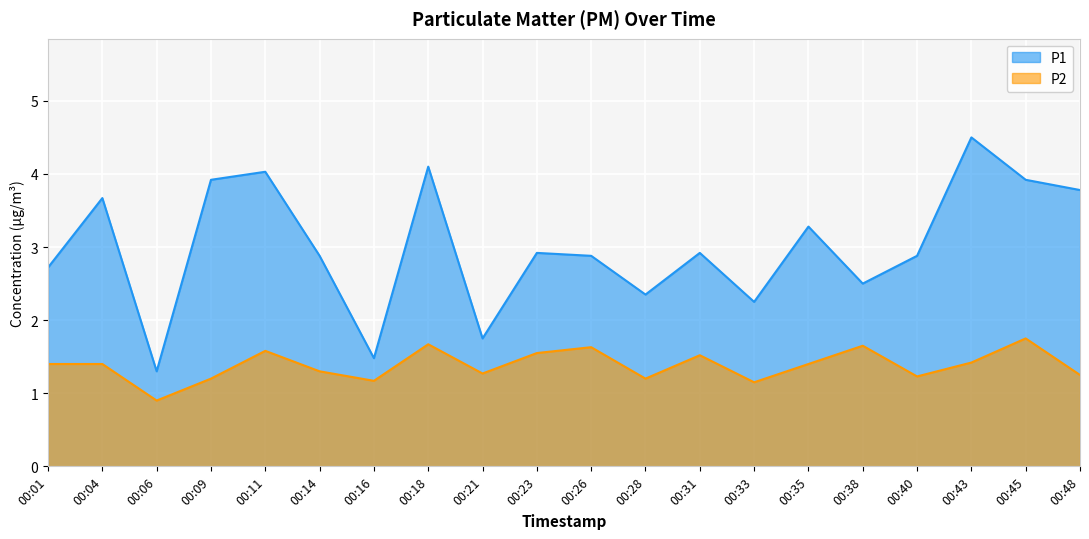

Count the number of data series in this chart.

2